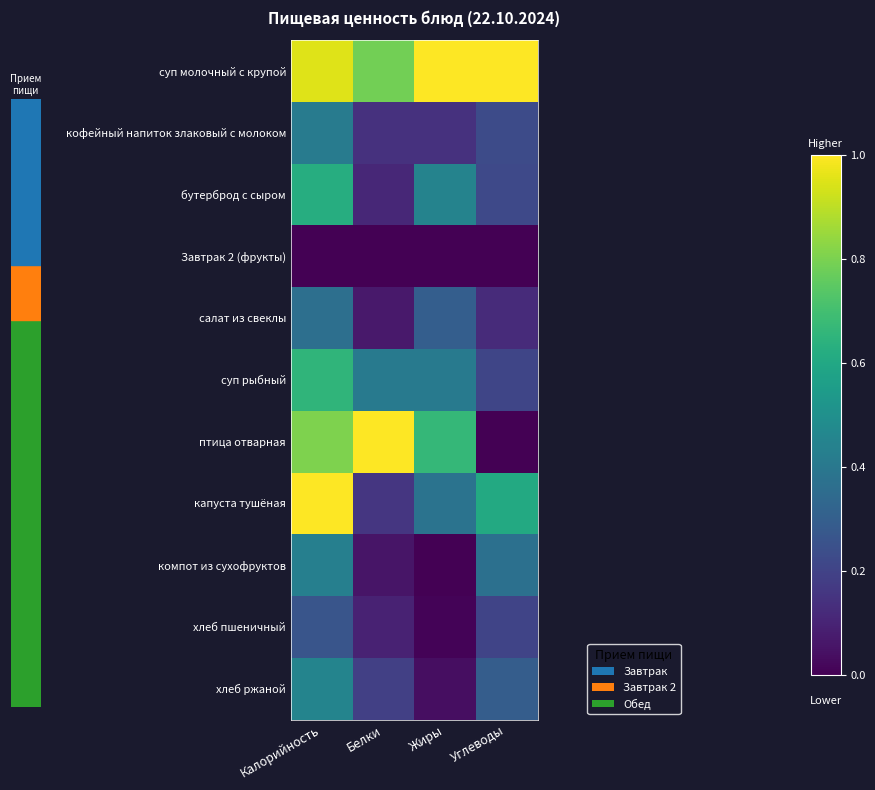

What is the total value across all series at Калорийность?

6.0